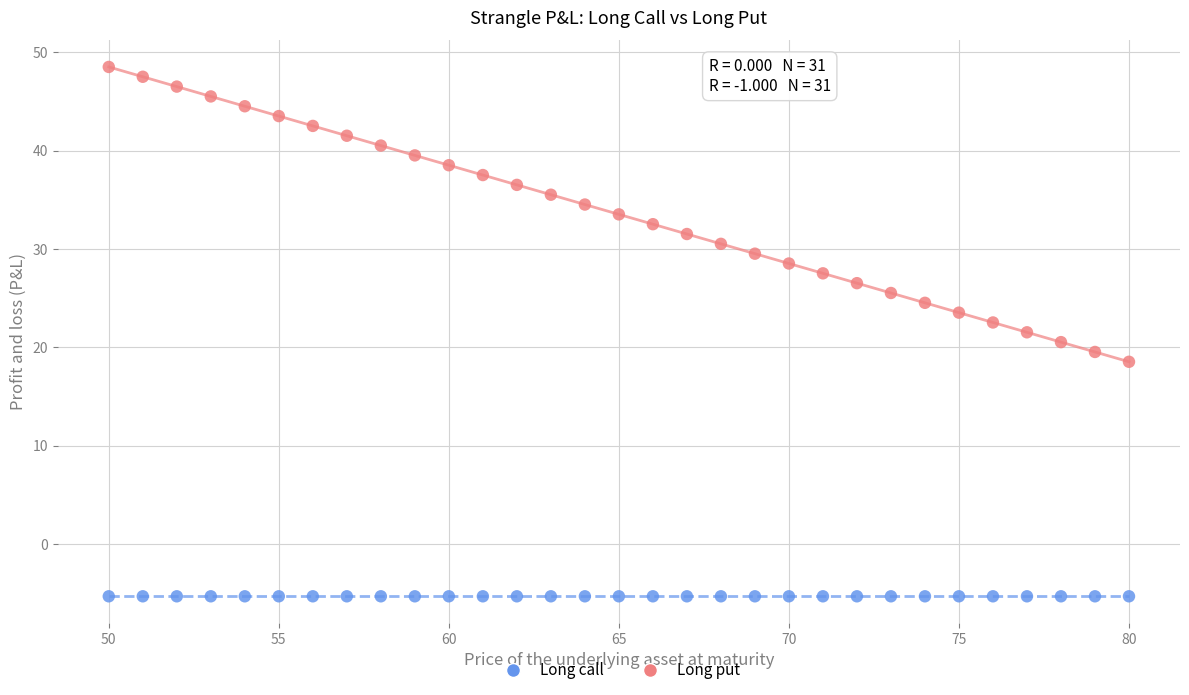

Which series contains the highest Y value?

Long put